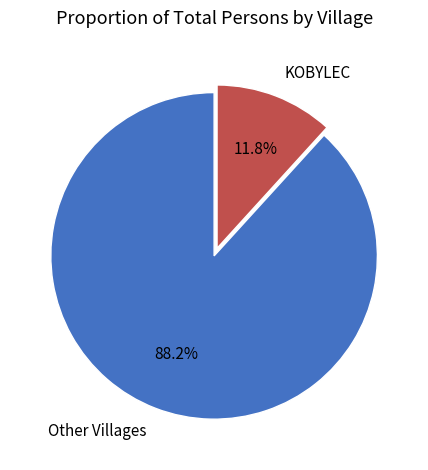

Which category has the smallest portion of the pie?

KOBYLEC